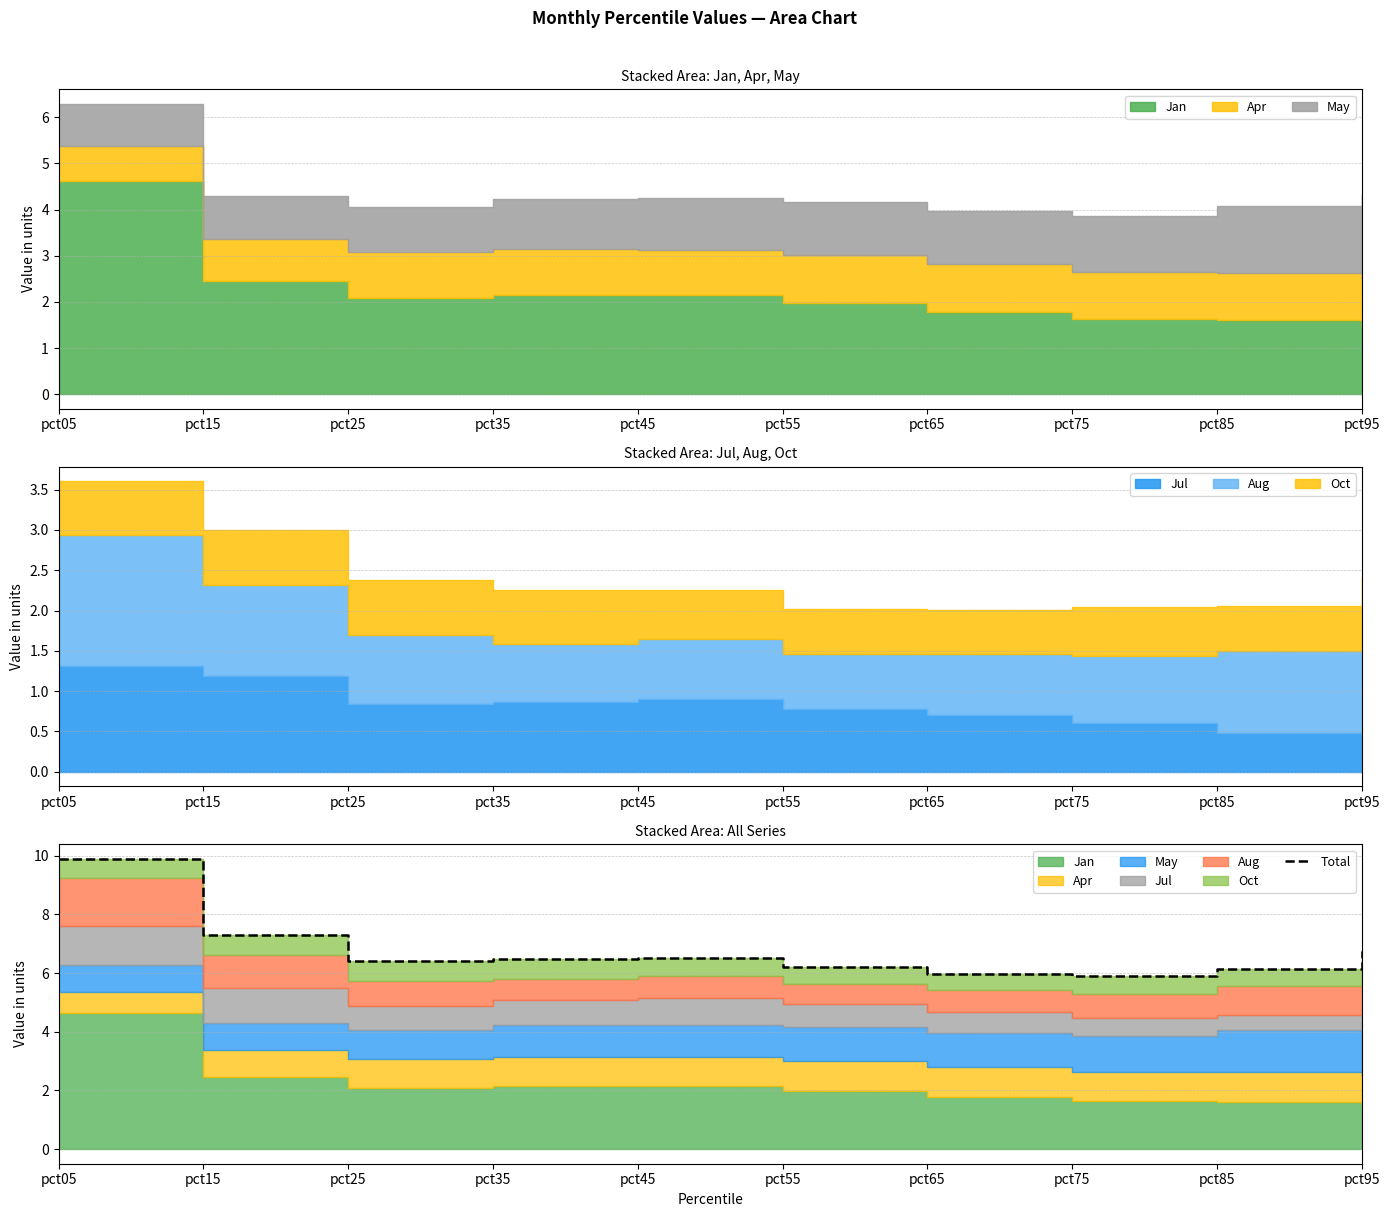

What is the ratio of the value at pct45 to the value at pct55?

1.1